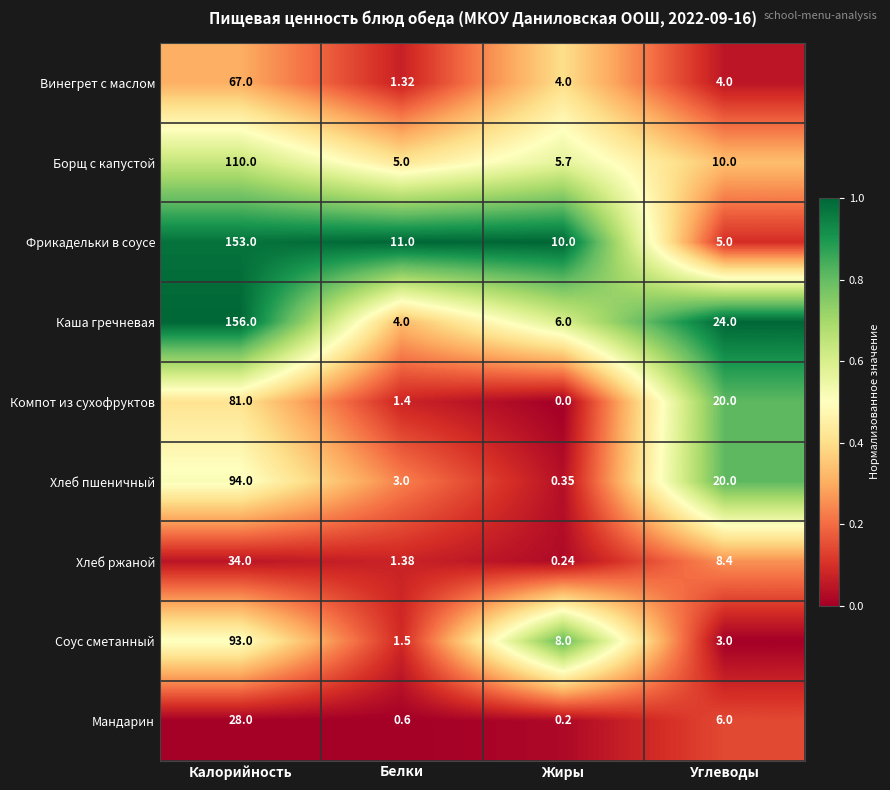

At which label does Борщ с капустой reach its minimum?

Белки